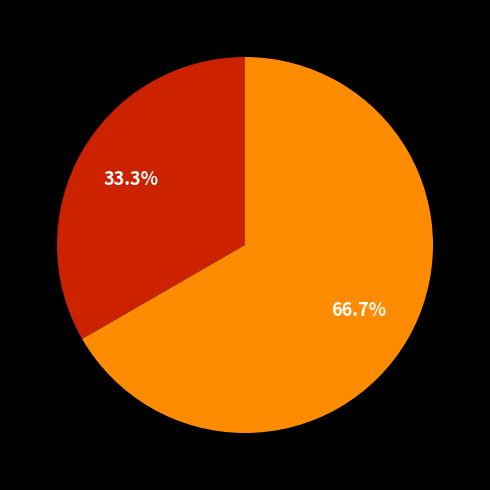

Does any single category account for the majority?

Yes